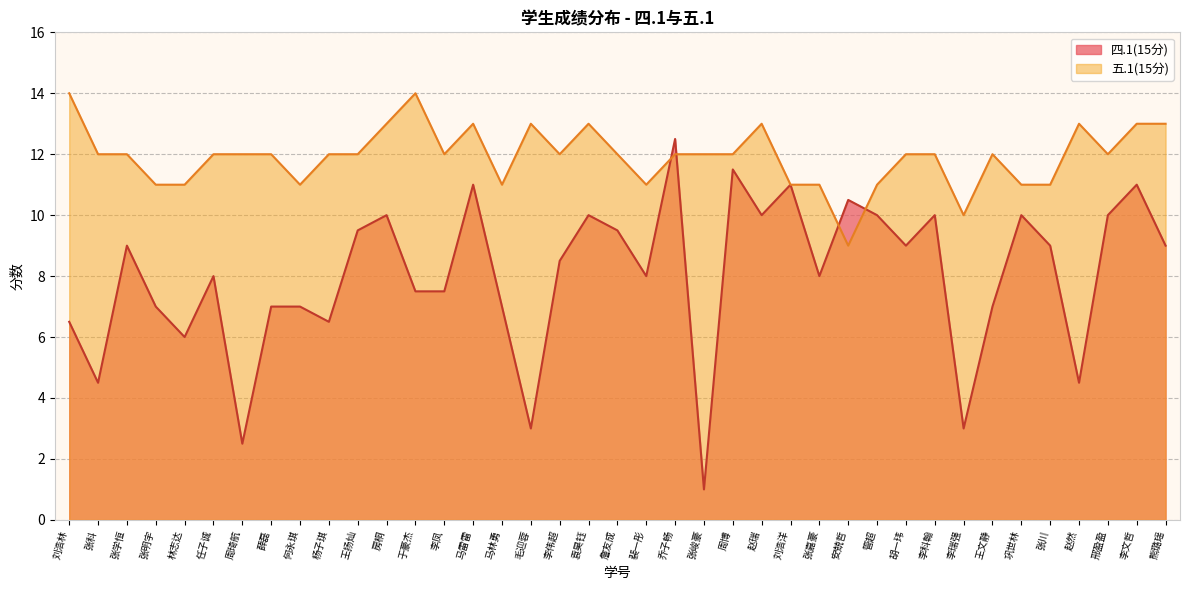

Reading right to left, what are all the values shown in this chart?

四.1(15分): 9.0	11.0	10.0	4.5	9.0	10.0	7.0	3.0	10.0	9.0	10.0	10.5	8.0	11.0	10.0	11.5	1.0	12.5	8.0	9.5	10.0	8.5	3.0	7.0	11.0	7.5	7.5	10.0	9.5	6.5	7.0	7.0	2.5	8.0	6.0	7.0	9.0	4.5	6.5
五.1(15分): 13.0	13.0	12.0	13.0	11.0	11.0	12.0	10.0	12.0	12.0	11.0	9.0	11.0	11.0	13.0	12.0	12.0	12.0	11.0	12.0	13.0	12.0	13.0	11.0	13.0	12.0	14.0	13.0	12.0	12.0	11.0	12.0	12.0	12.0	11.0	11.0	12.0	12.0	14.0